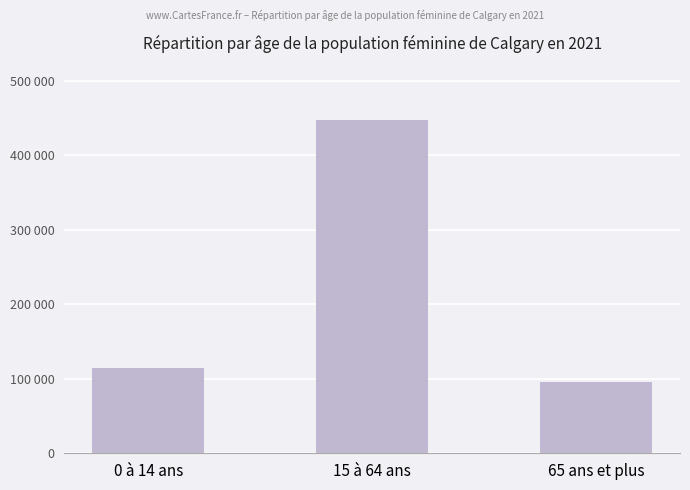

Reading left to right, list all the values displayed in this chart.

114710	447865	95375